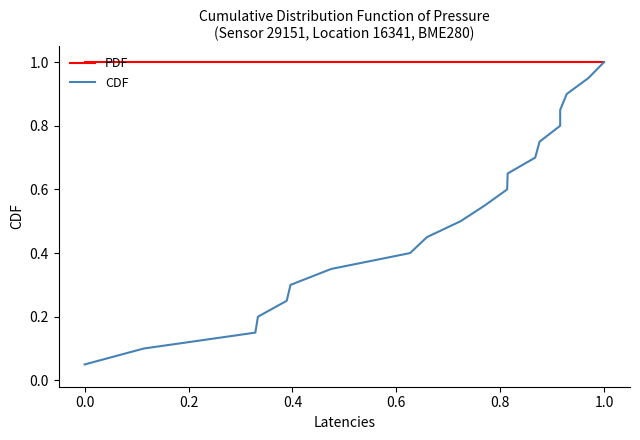

What is the sum of all PDF values?

20.0